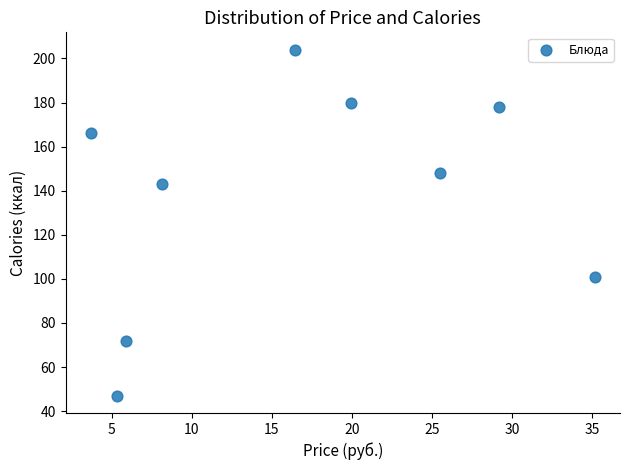

What is the average Y value?

138